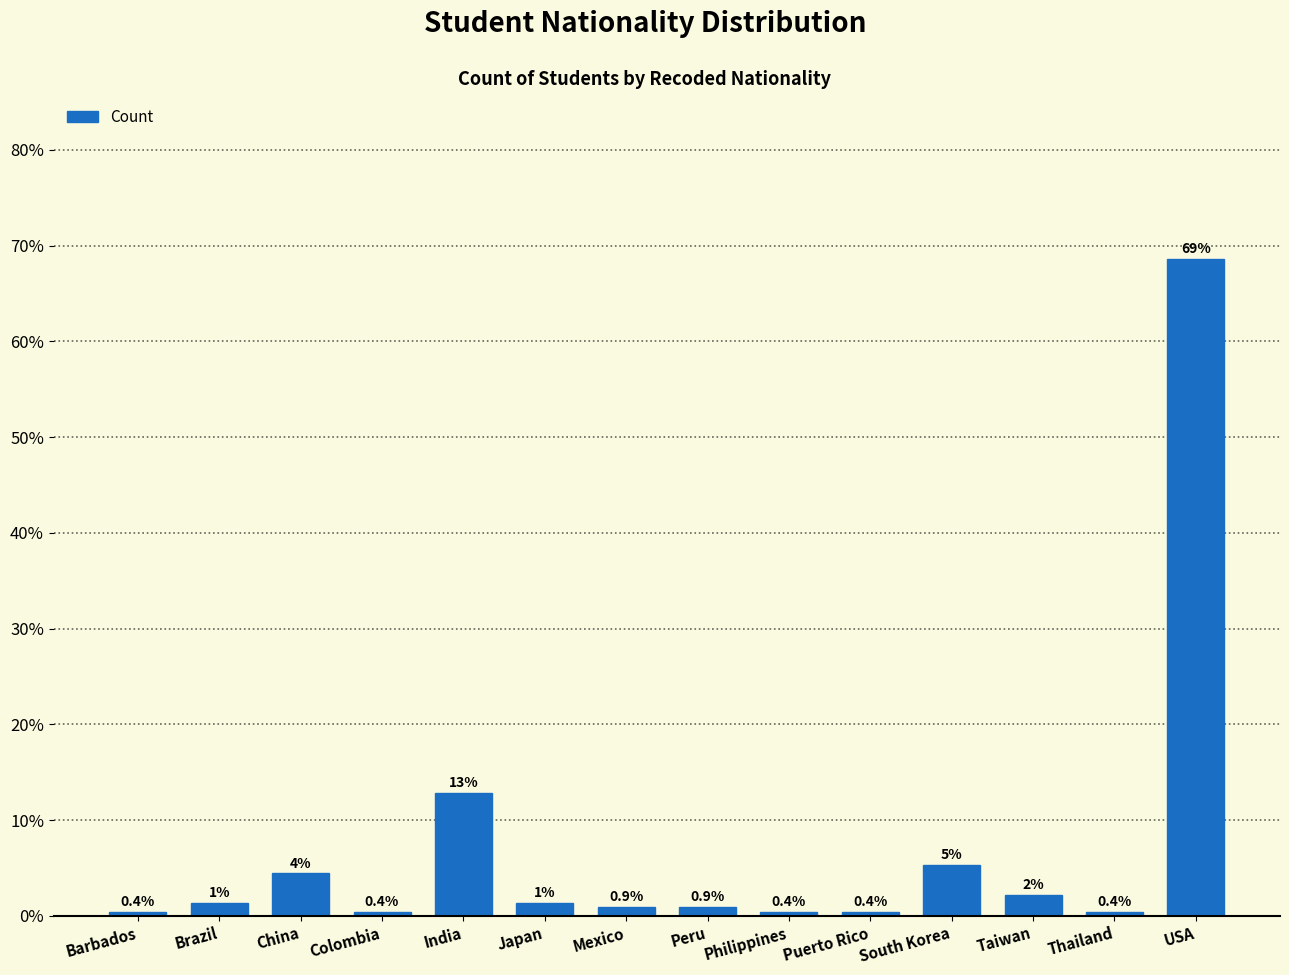

What is the minimum value shown in the chart?

0.4